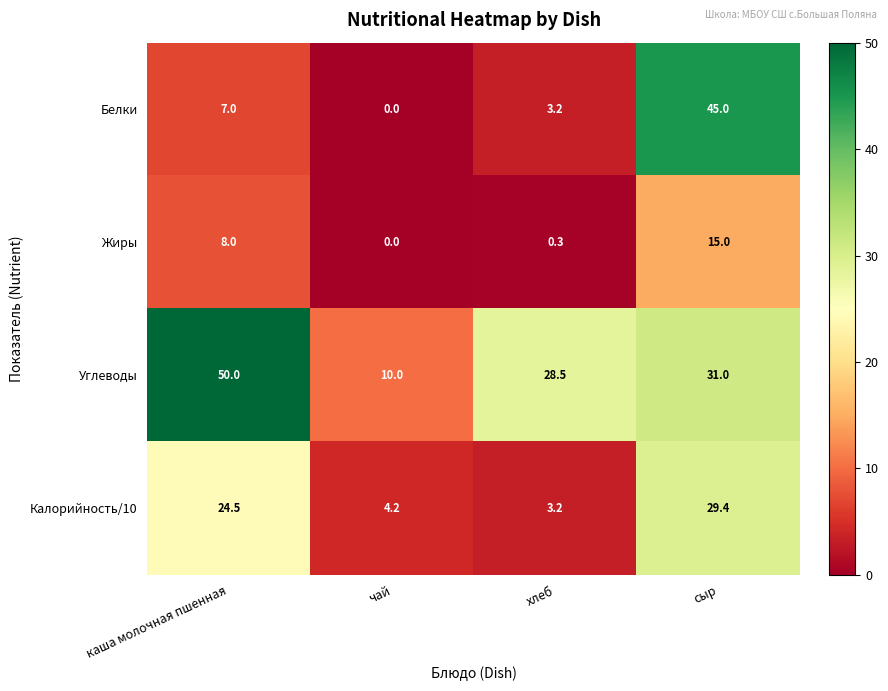

At каша молочная пшенная, list the series in order from largest to smallest.

Углеводы, Калорийность/10, Жиры, Белки